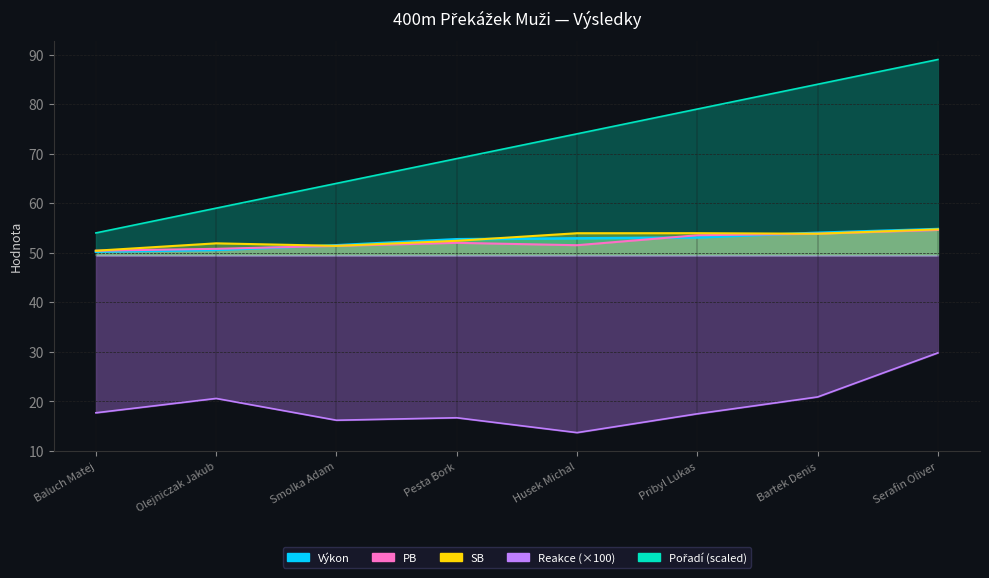

Is the value of SB at Olejniczak Jakub greater than the value of Pořadí at Pribyl Lukas?

No